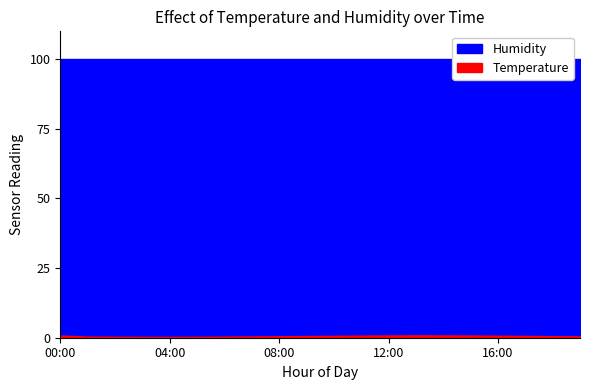

Reading left to right, what are all the values shown in this chart?

Temperature: 0.8	0.4	0.3	0.3	0.3	0.3	0.4	0.5	0.5	0.6	0.7	0.8	0.8	0.8	0.8	0.8	0.7	0.7	0.6	0.5
Humidity: 99.9	99.9	99.9	99.9	99.9	99.9	99.9	99.9	99.9	99.9	99.9	99.9	99.9	99.9	99.9	99.9	99.9	99.9	99.9	99.9